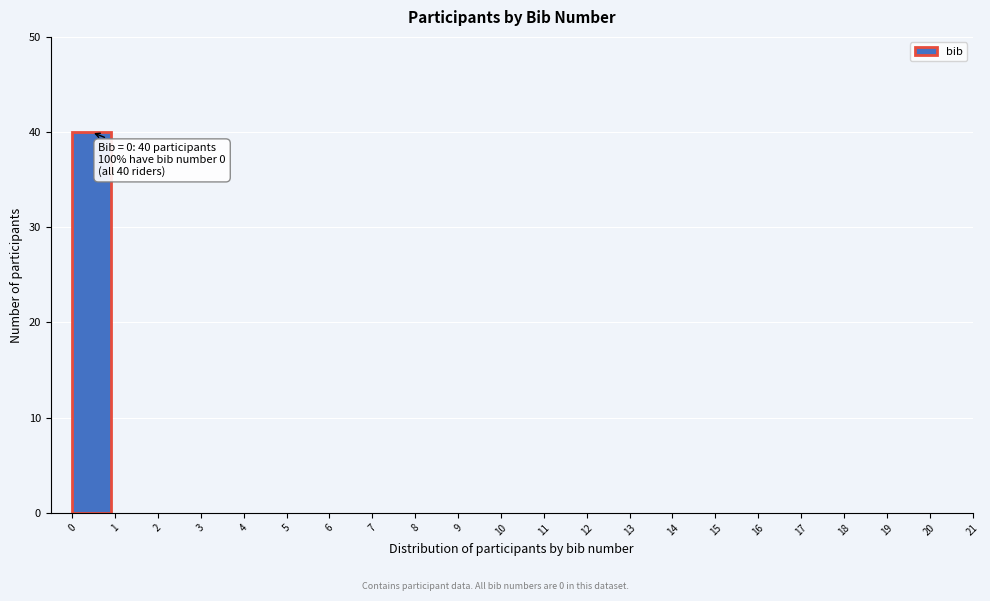

Over which range of the x-axis is the bar tallest?

0 to 1